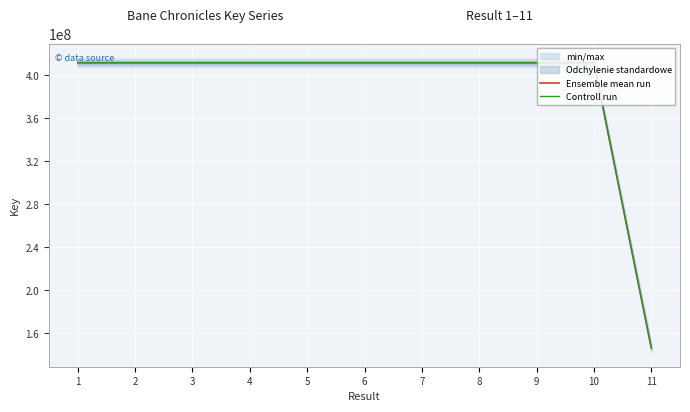

The value of Controll run at 8 is 411749973.5. True or false?

True